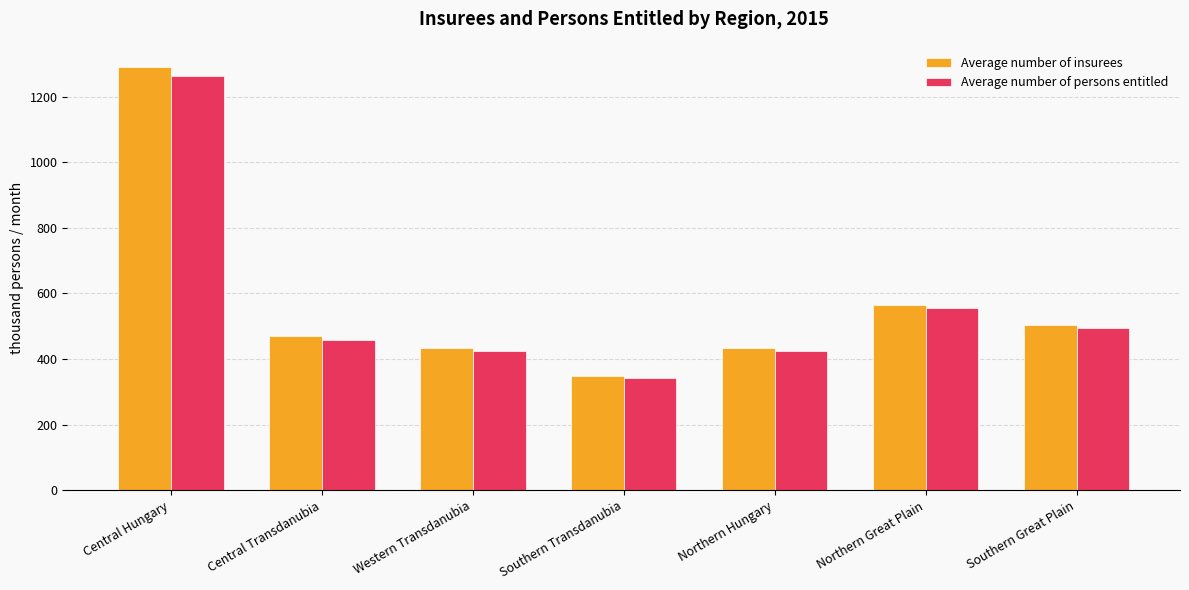

Between Northern Hungary and Southern Great Plain, which series saw the biggest shift?

Average number of insurees